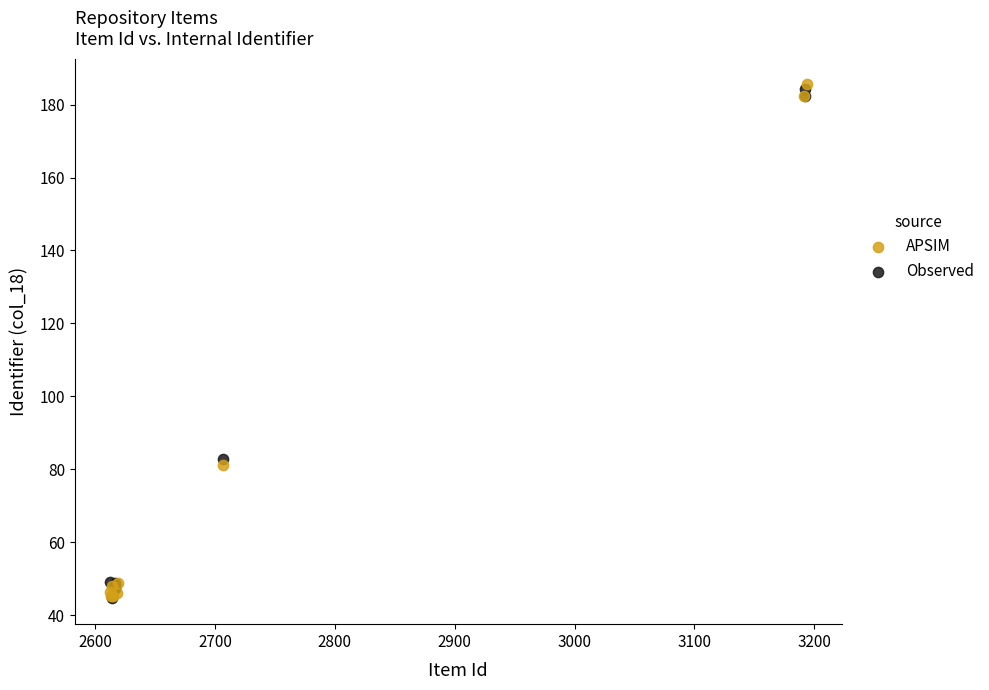

What are all the series names shown in the legend?

APSIM, Observed